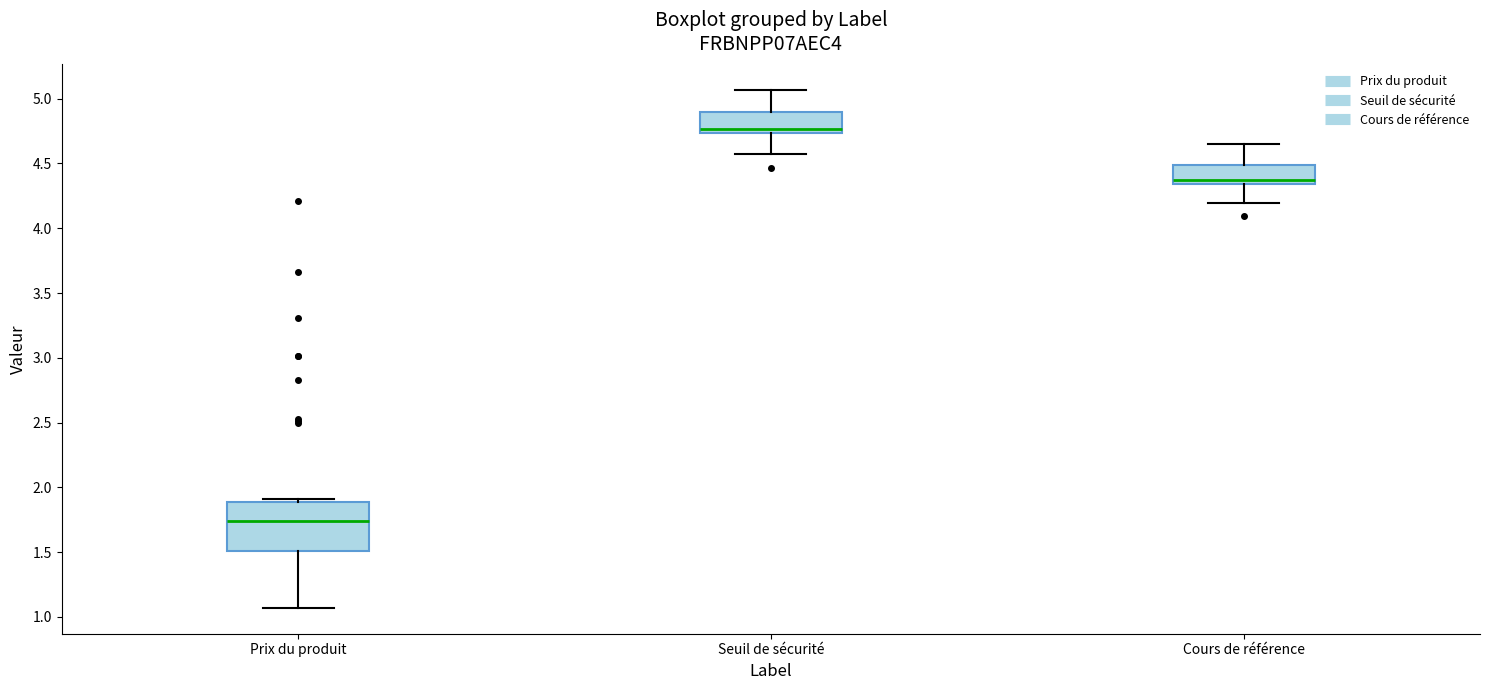

Where does the lower whisker of the box for Seuil de sécurité end on the y-axis? The values are not printed on the chart, so give them approximately, as read against the axis.

4.55